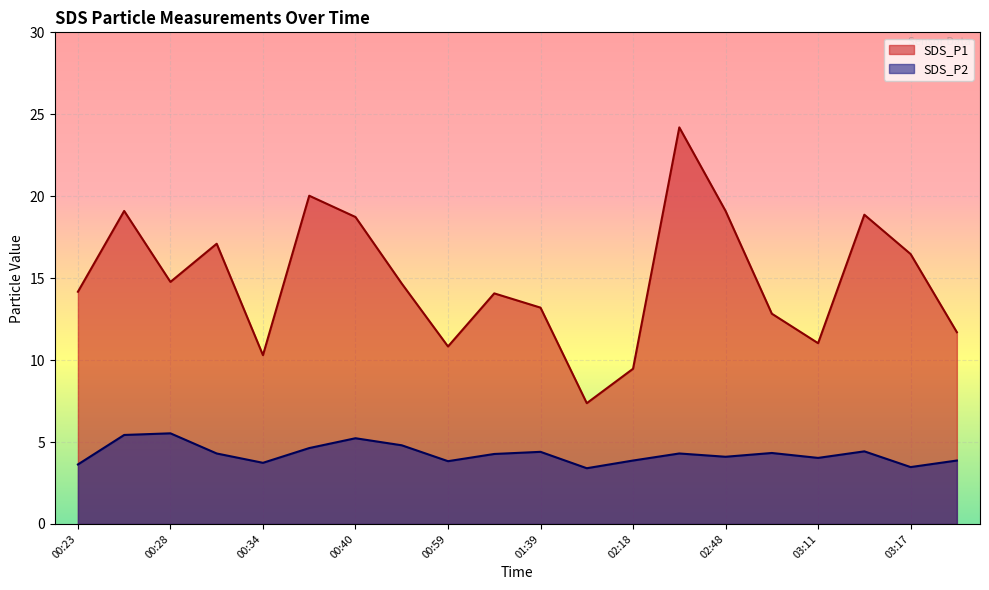

Where is the first local minimum for SDS_P1?

00:28